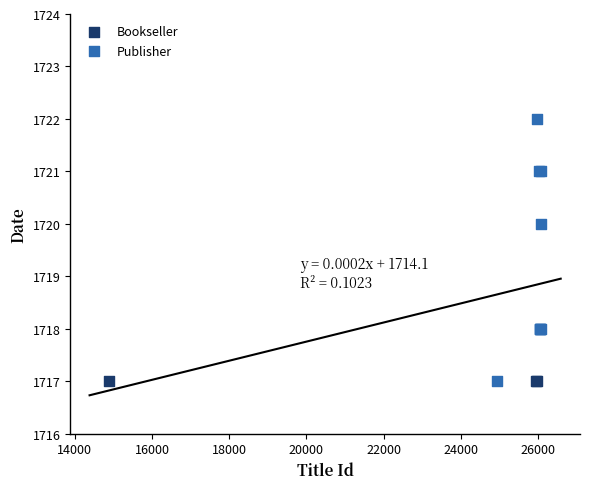

Which series contains the highest Y value?

Publisher